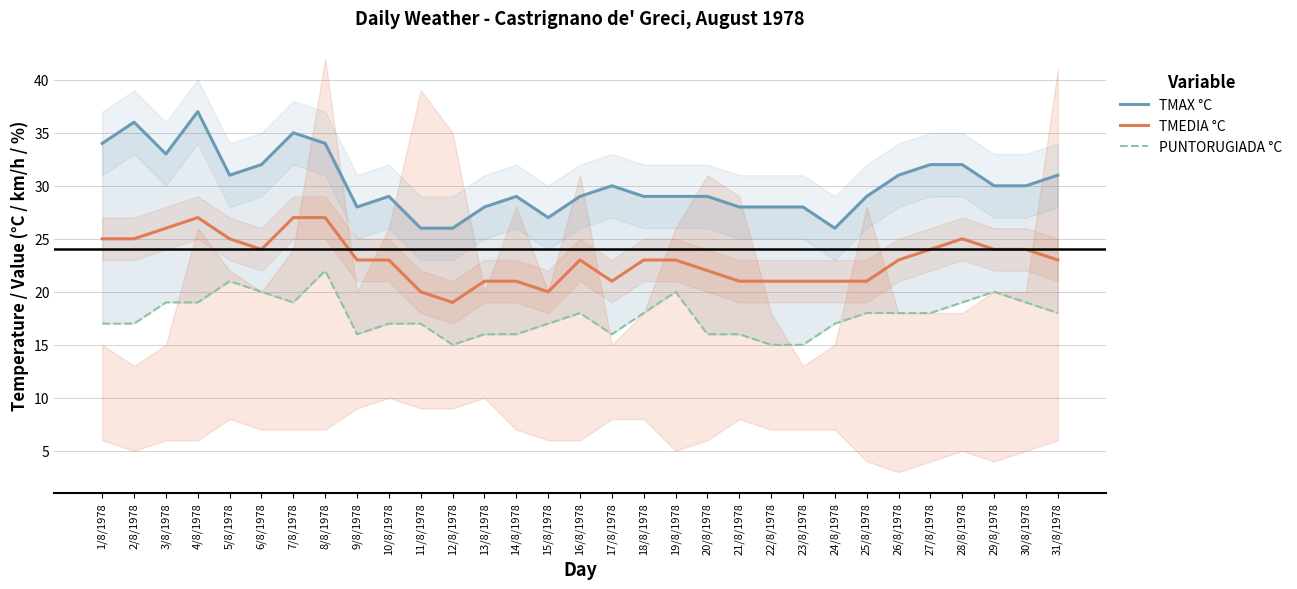

What is the difference between the PUNTORUGIADA °C values at 9/8/1978 and 26/8/1978?

2